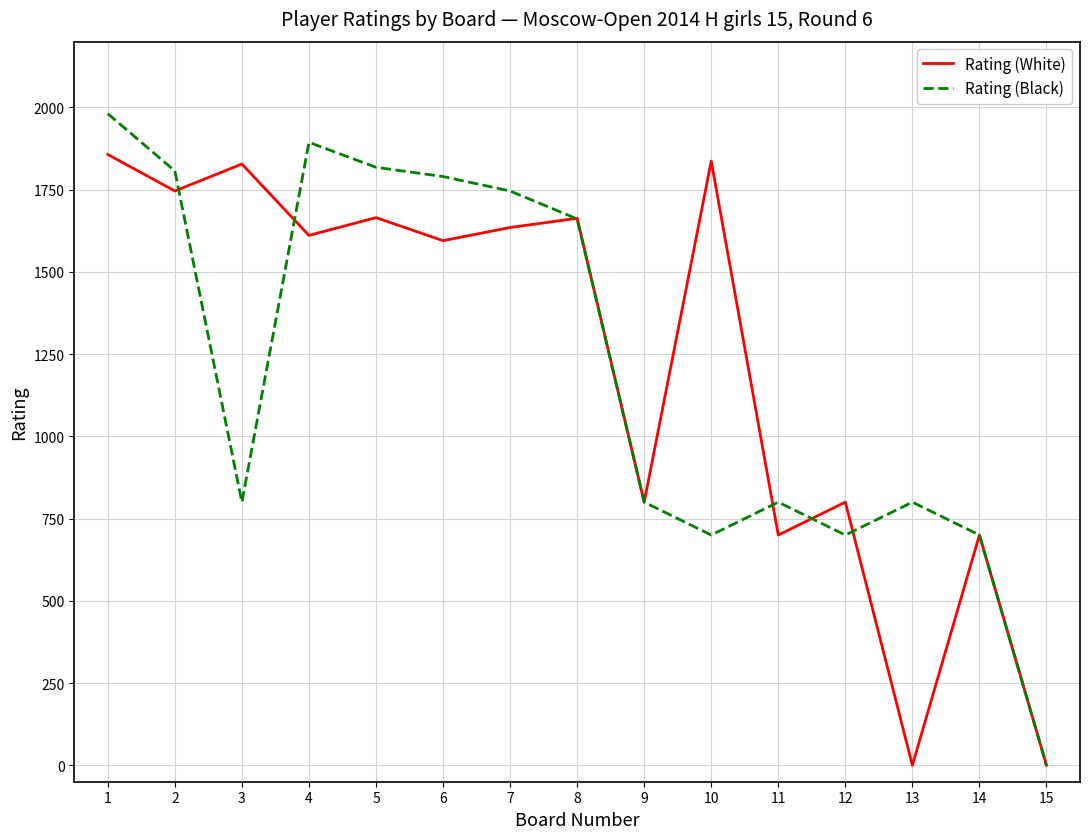

How many positive values does the Rating (Black) series have?

14